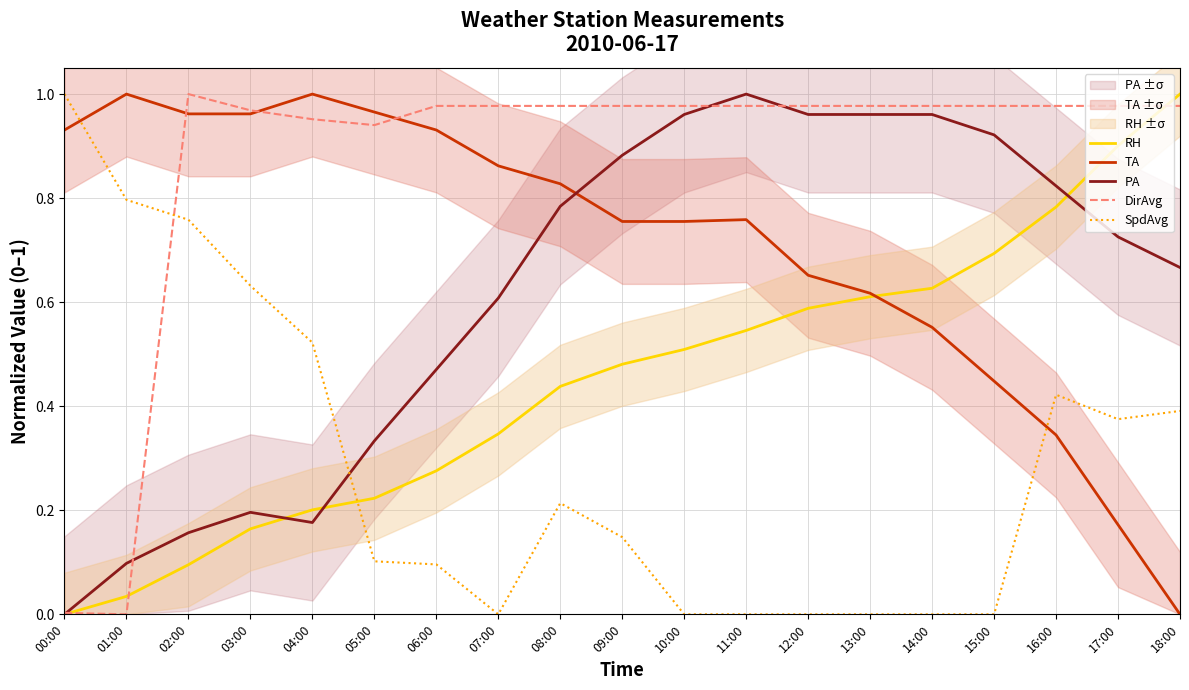

Is it true that DirAvg equals 0.5 at 18:00?

False